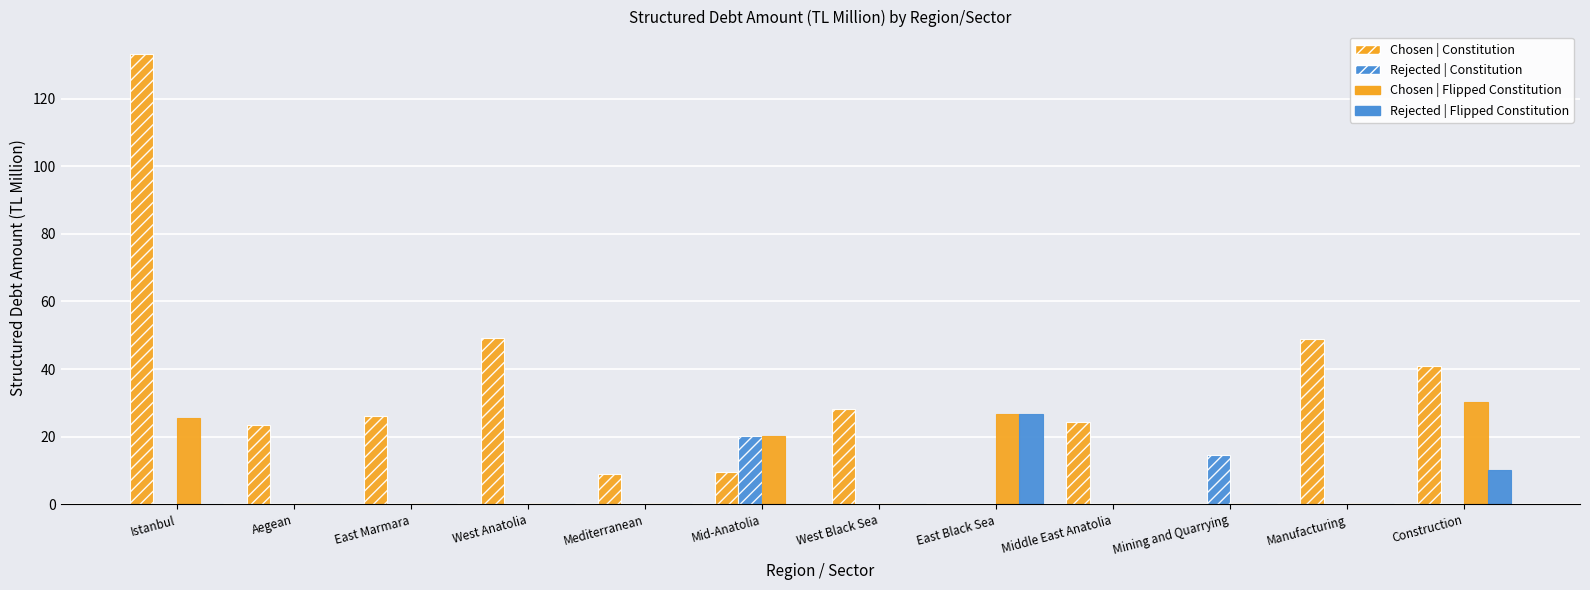

Reading left to right, what are all the values shown in this chart?

Chosen | Constitution: 133.2	23.6	26.1	49.1	9.0	9.7	28.1	0.0	24.5	0.0	49.0	40.9
Rejected | Constitution: 0.0	0.0	0.0	0.0	0.0	20.2	0.0	0.0	0.0	14.6	0.0	0.0
Chosen | Flipped Constitution: 25.4	0.0	0.0	0.0	0.0	20.2	0.0	26.8	0.0	0.0	0.0	30.2
Rejected | Flipped Constitution: 0.0	0.0	0.0	0.0	0.0	0.0	0.0	26.8	0.0	0.0	0.0	10.2